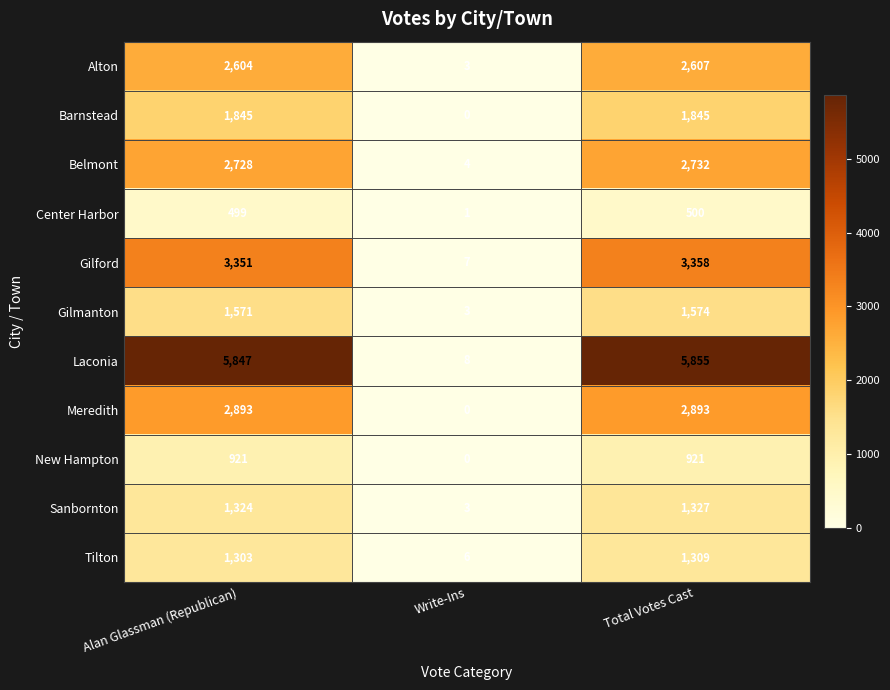

At which category does the chart reach its minimum across all series?

Write-Ins